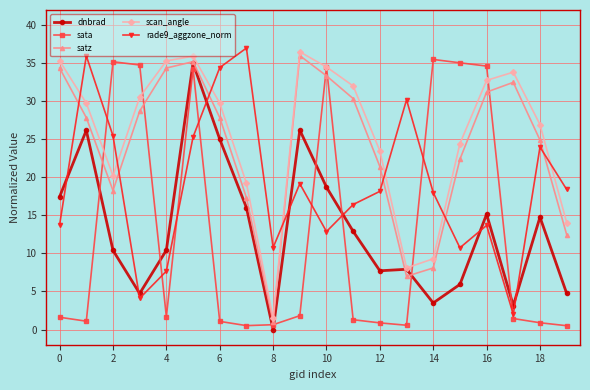

What is the maximum value shown in the chart?

37.0